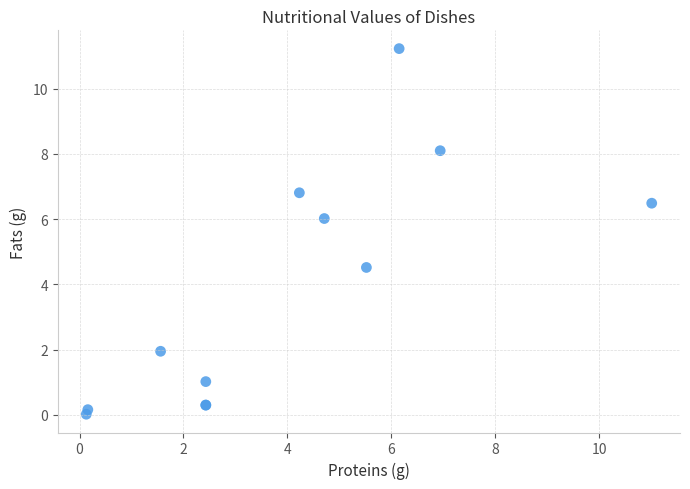

What Y value in the scatter plot is closest to 5?

4.5